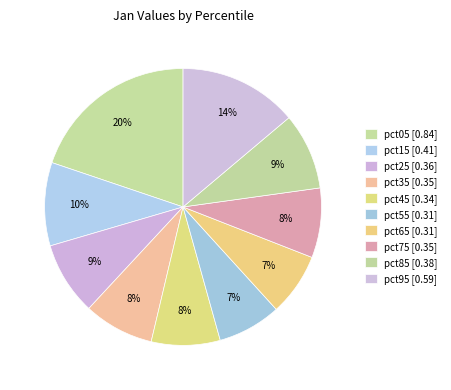

How many slices are in this pie chart?

10